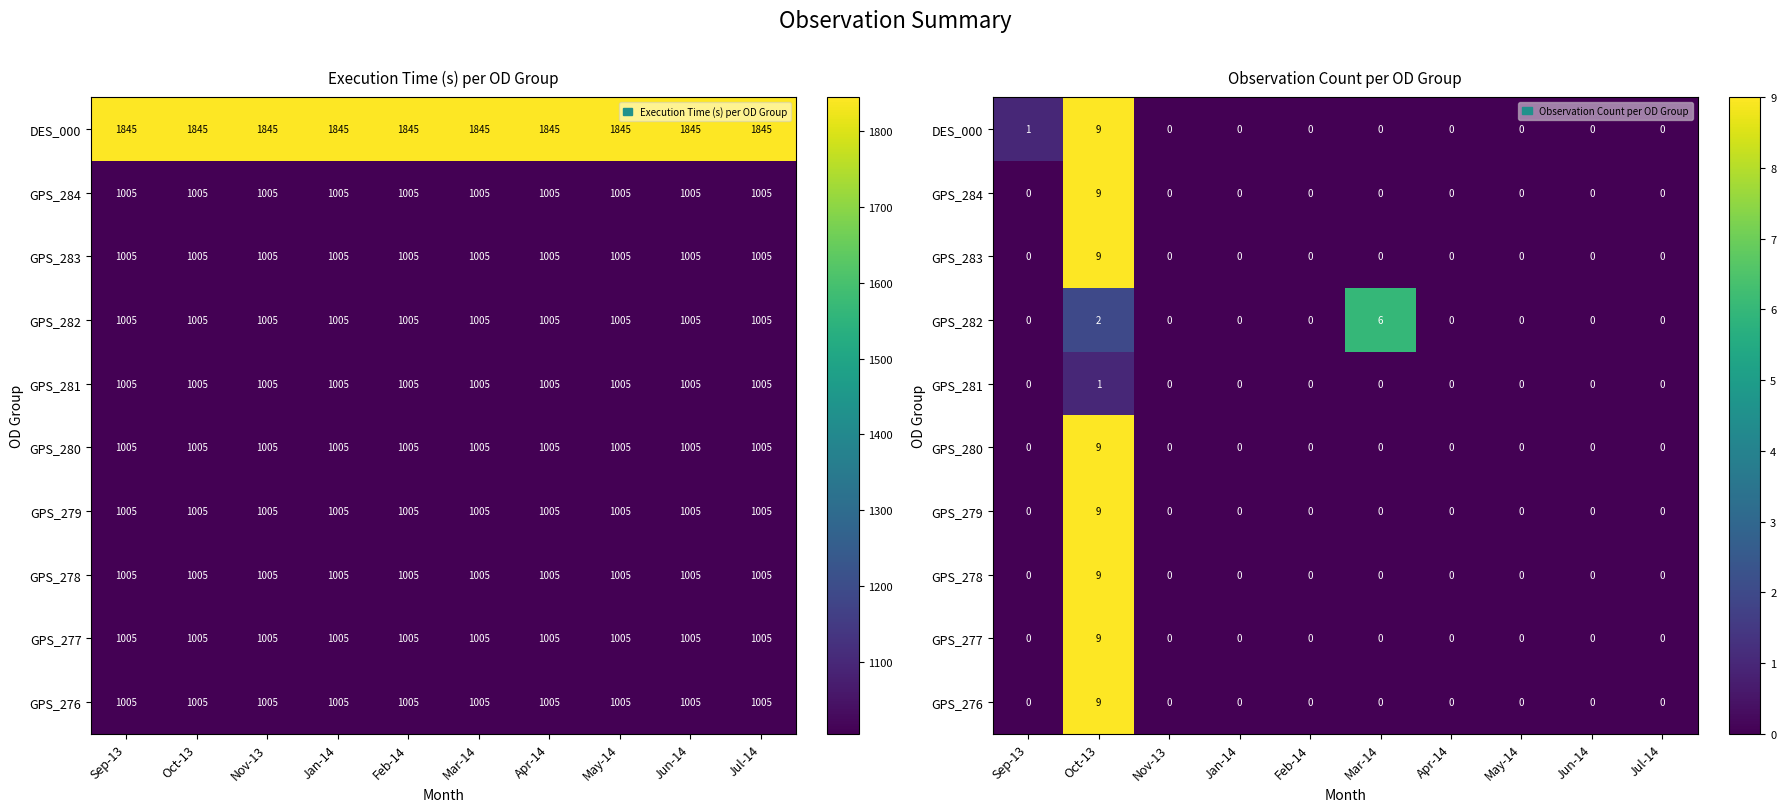

Where is GPS_277 nearest to the value 4?

Sep-13